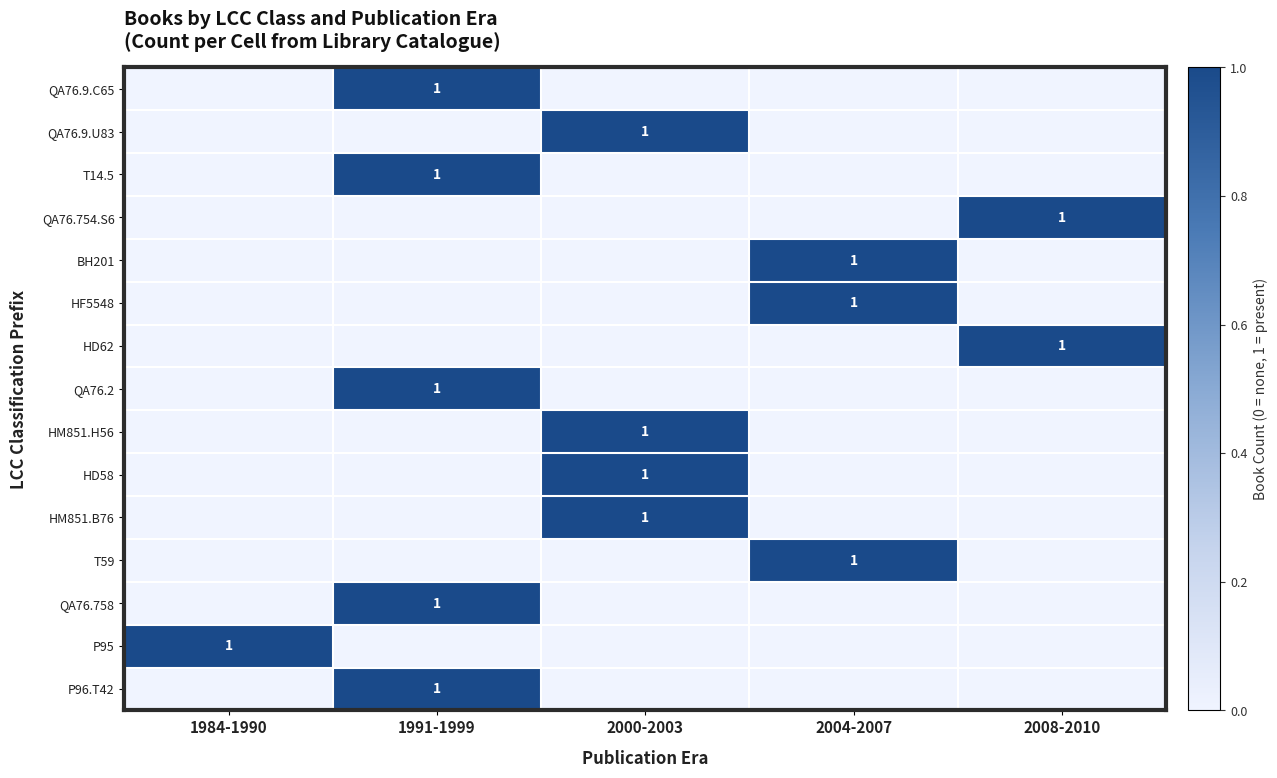

The QA76.2 series shows 1 at 1991-1999. True or false?

True